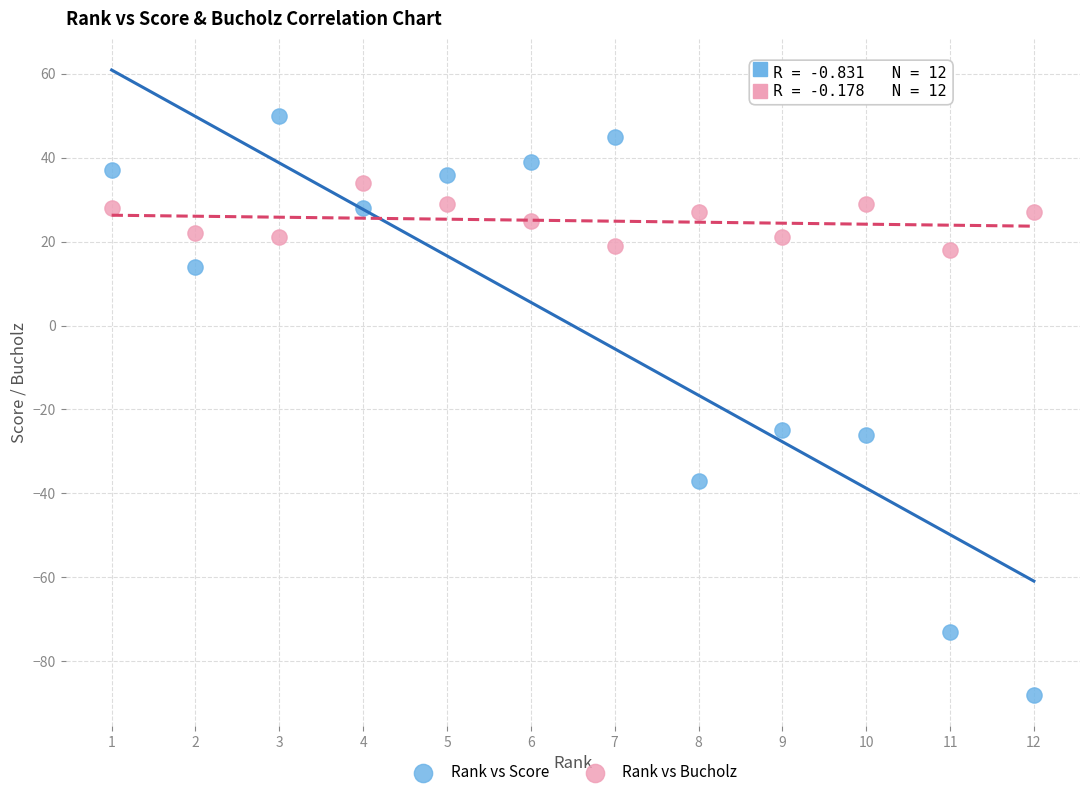

What are all the series names shown in the legend?

Rank vs Score, Rank vs Bucholz